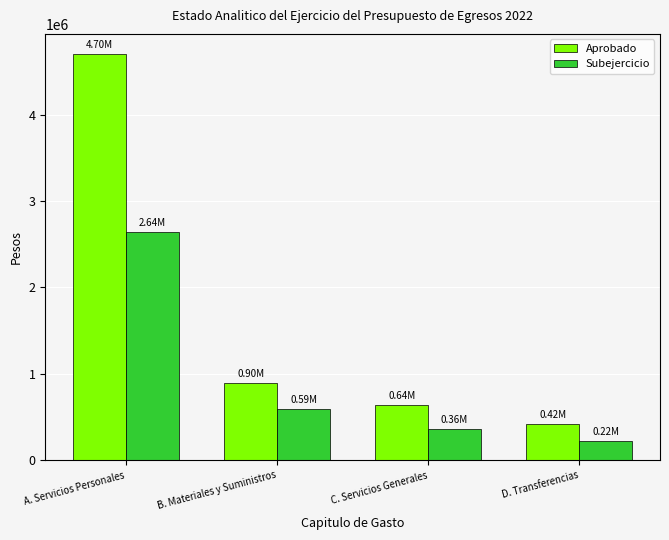

Which category has the lowest value in the Subejercicio series?

D. Transferencias